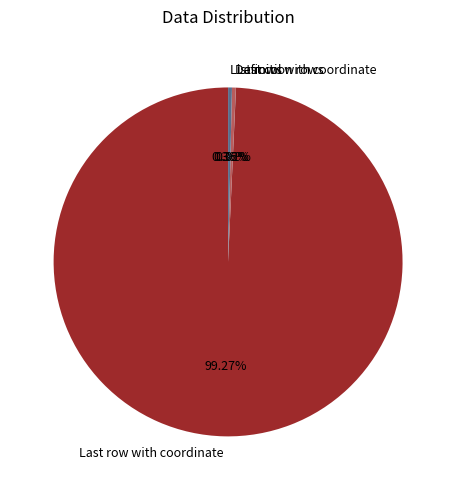

Is there a majority slice in this chart?

Yes